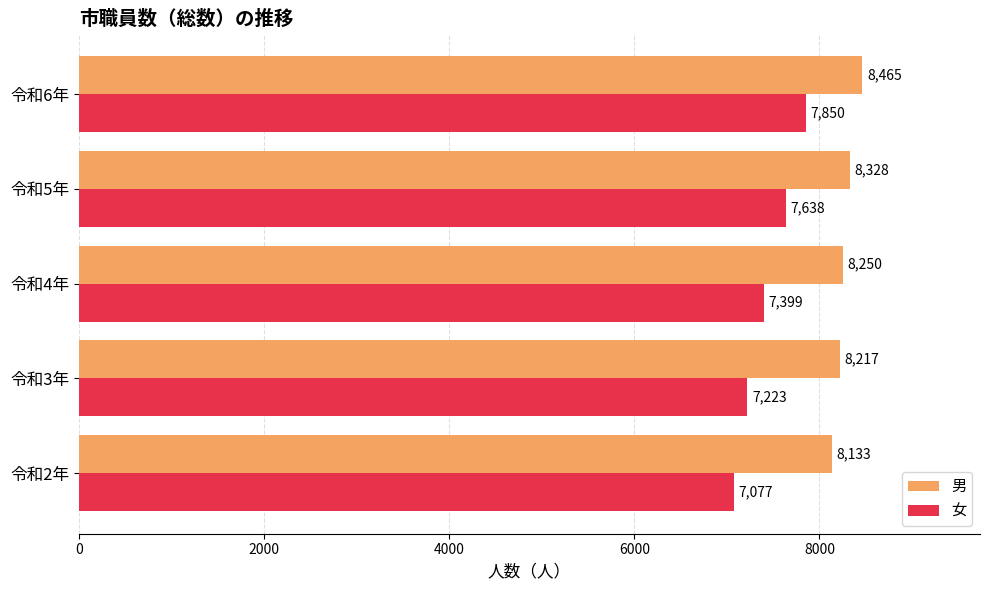

Where is 男 nearest to the value 8299?

令和5年